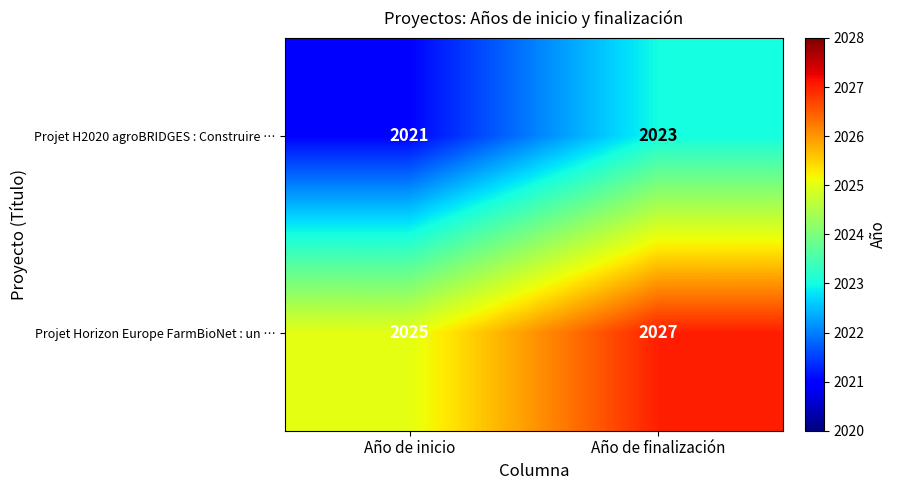

The Projet H2020 agroBRIDGES : Construire … series shows 1256 at Año de inicio. True or false?

False